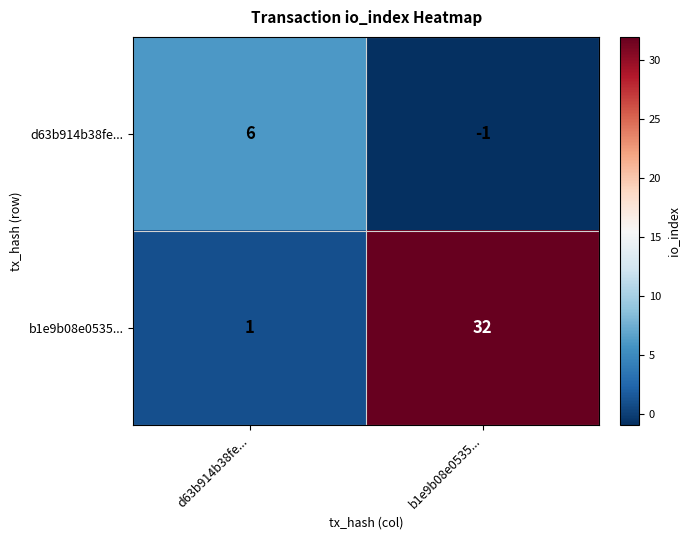

What is the highest value of the b1e9b08e0535... series?

32